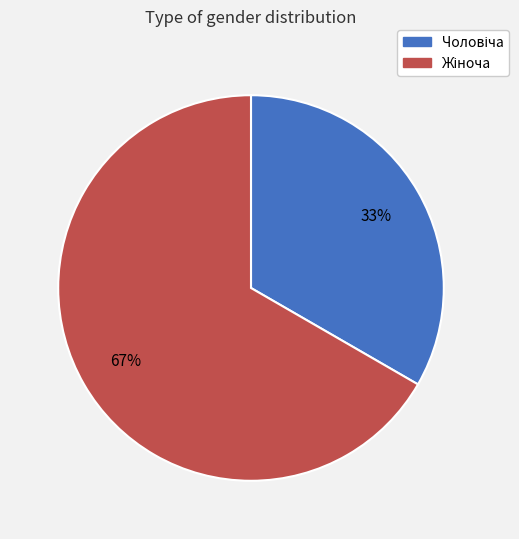

To the nearest percent, what is the average slice percentage?

50%